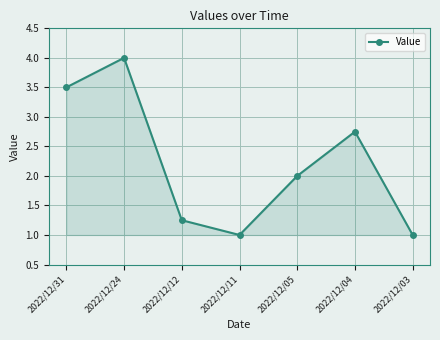

Which has a higher value, 2022/12/31 or 2022/12/24?

2022/12/24